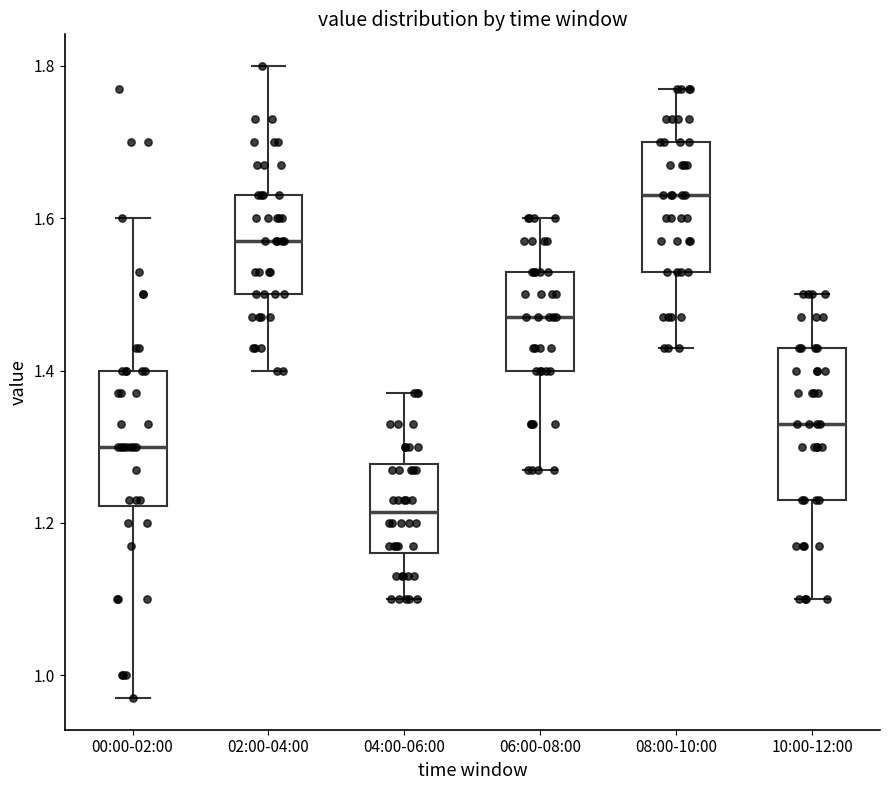

Reading left to right, read every box against the y-axis: the position of its median line, the range the box covers, and the ends of its whiskers. The values are not printed on the chart, so give them approximately, as read against the axis.

00:00-02:00: median 1.30, box 1.22 to 1.40, whiskers 0.98 to 1.60
02:00-04:00: median 1.58, box 1.50 to 1.64, whiskers 1.40 to 1.80
04:00-06:00: median 1.22, box 1.16 to 1.28, whiskers 1.10 to 1.38
06:00-08:00: median 1.48, box 1.40 to 1.54, whiskers 1.28 to 1.60
08:00-10:00: median 1.64, box 1.54 to 1.70, whiskers 1.44 to 1.78
10:00-12:00: median 1.34, box 1.24 to 1.44, whiskers 1.10 to 1.50